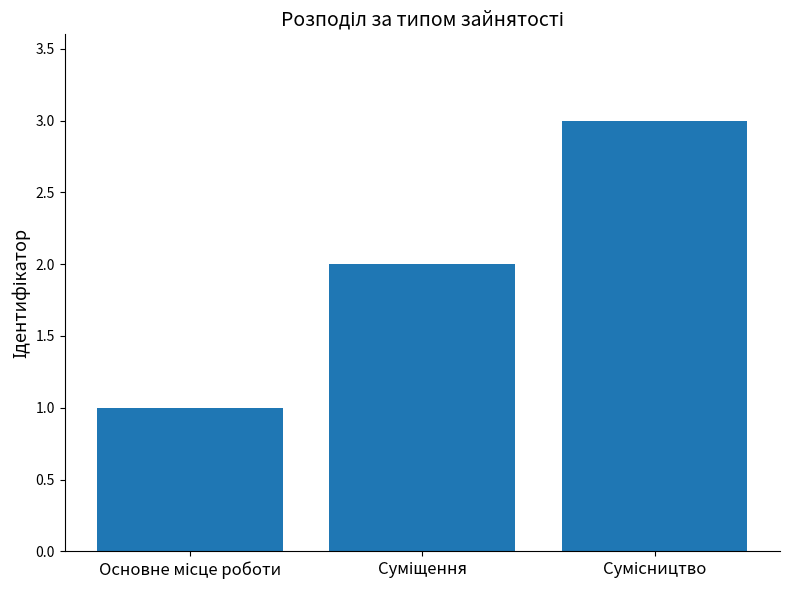

Are the bars horizontal?

No